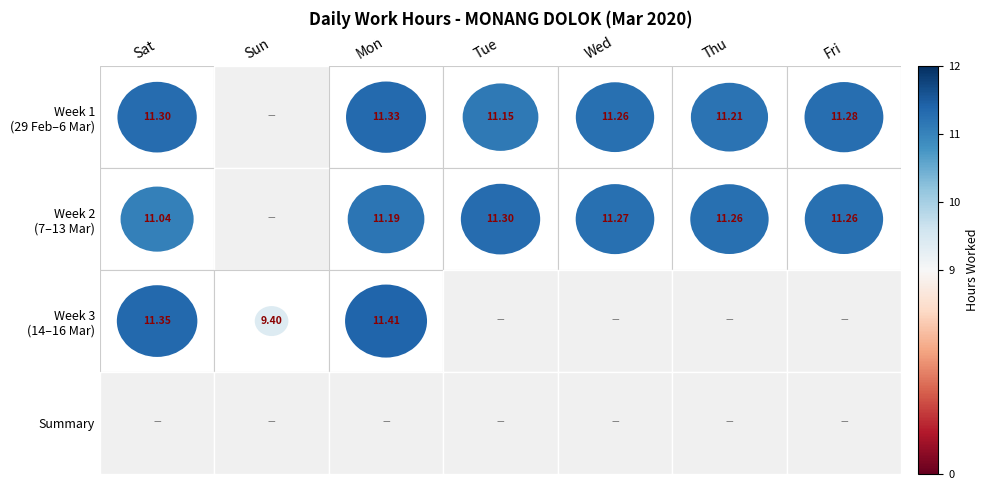

Which has a higher value, 1-Sun or 29-Sat?

29-Sat